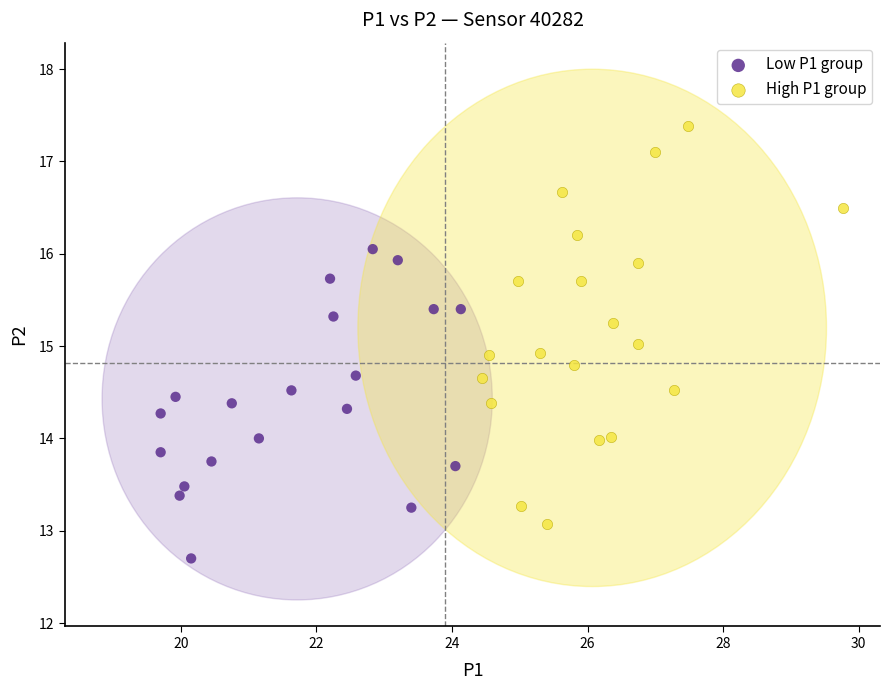

Which series contains the highest Y value?

High P1 group